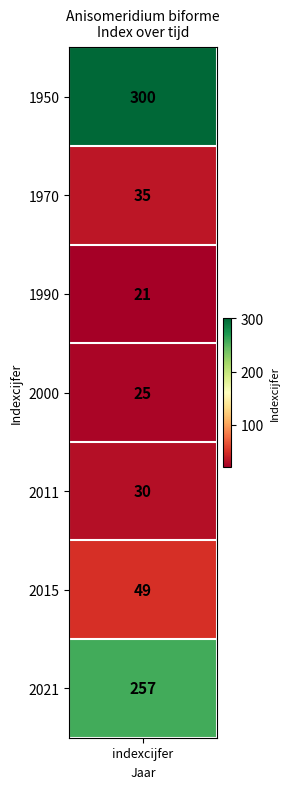

What is the ratio of the value at 1970 to the value at 2000?

1.4